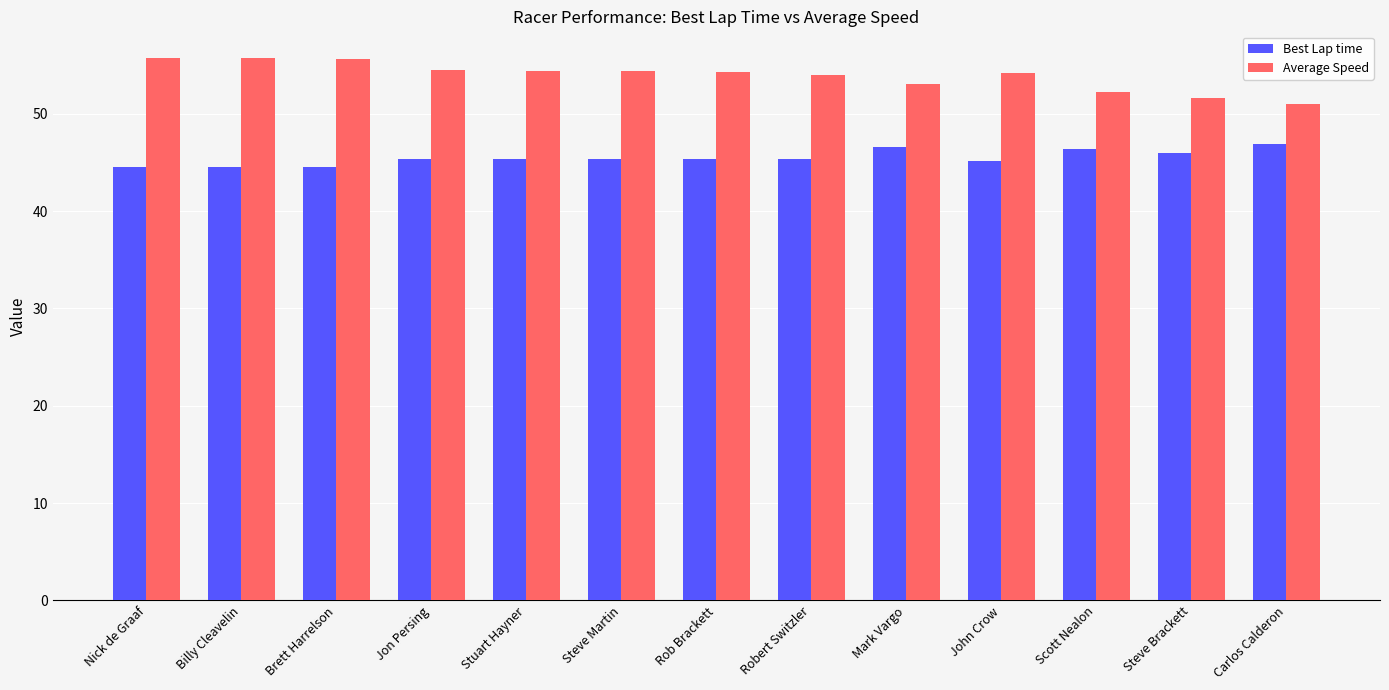

Count the number of data series in this chart.

2